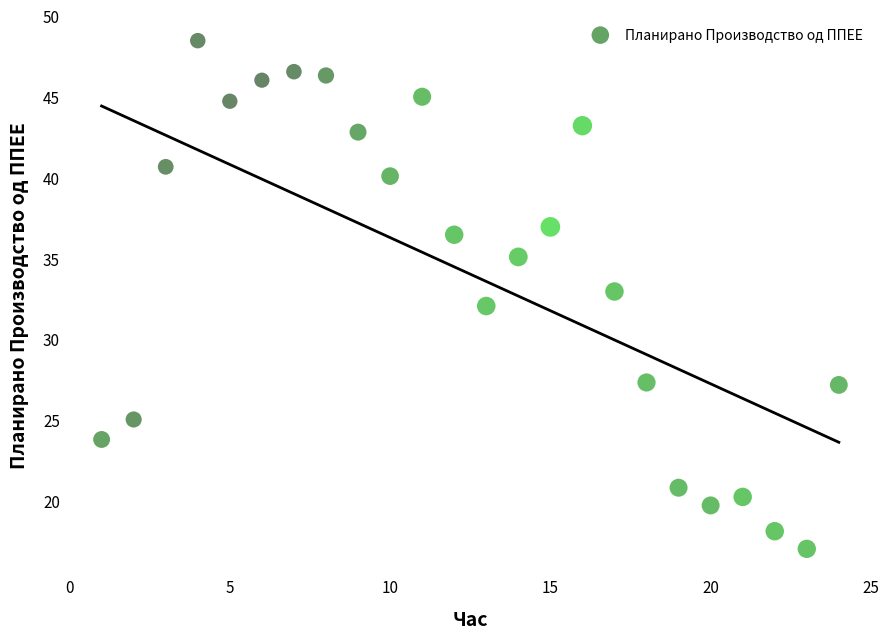

What is the range of Y values (max minus min)?

31.4